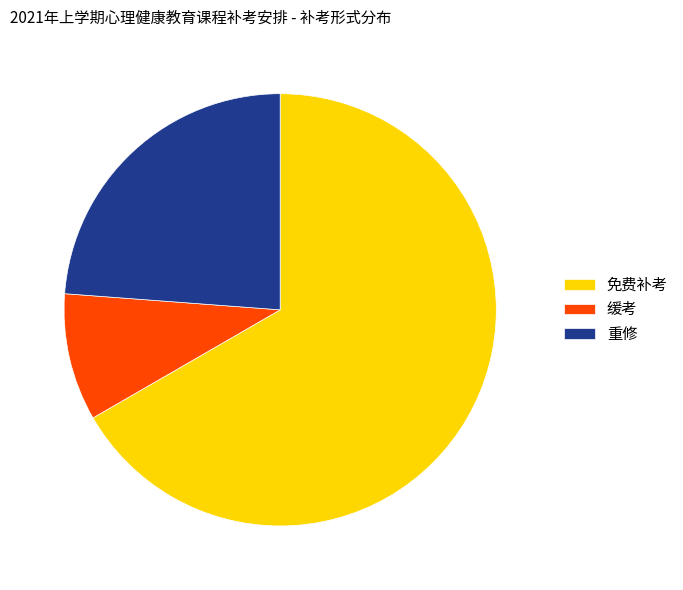

Approximately how many times larger is the value at 缓考 compared to 免费补考?

0.1